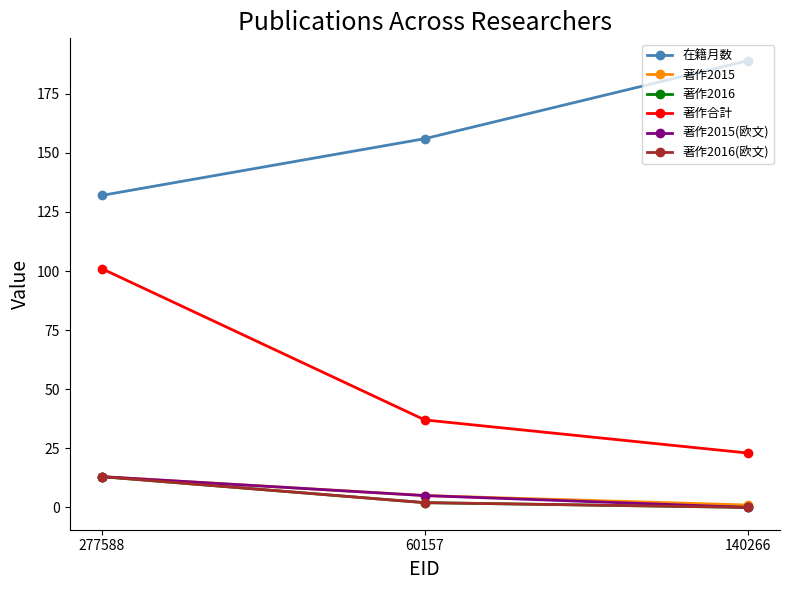

At how many categories does at least one series exceed 52?

3